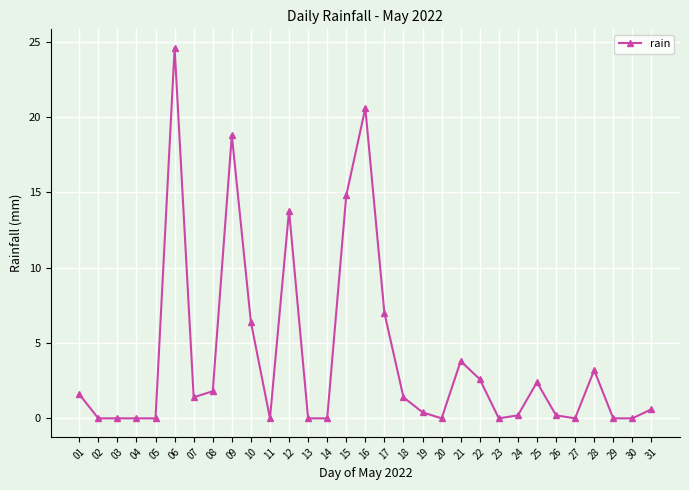

Which has a higher value, 16 or 25?

16